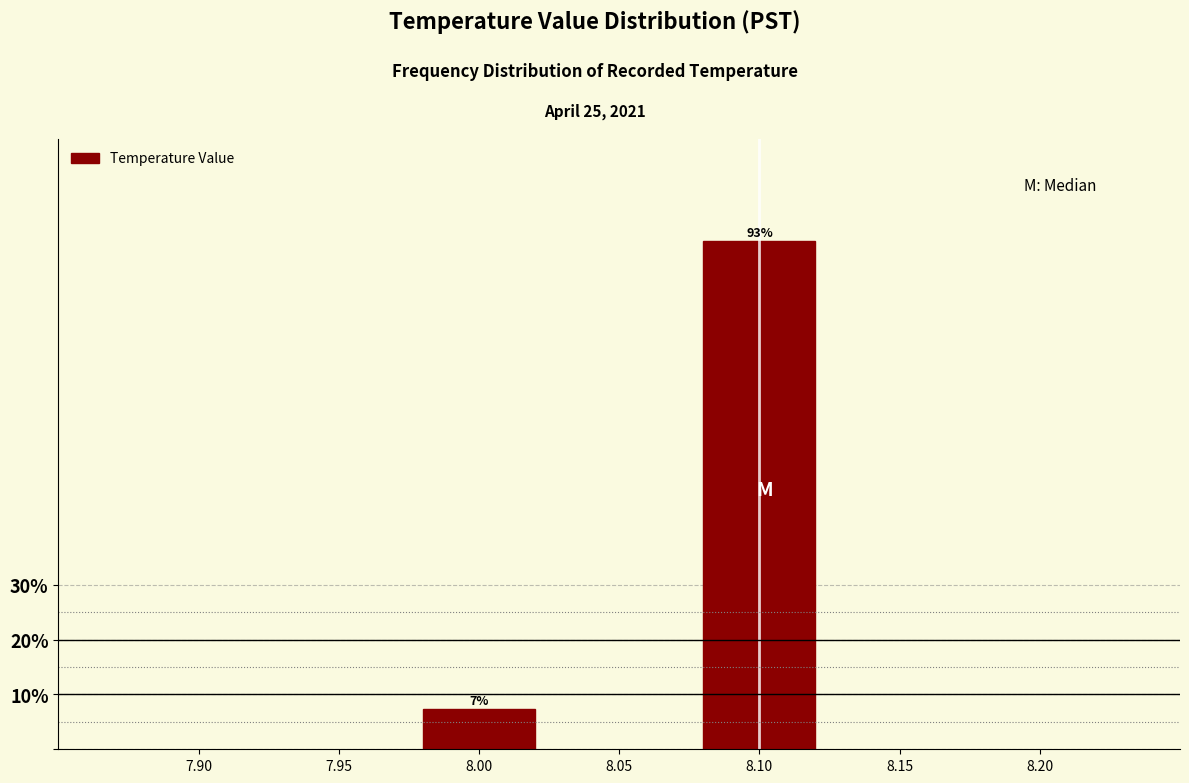

Where does the data first go above 92?

8.10